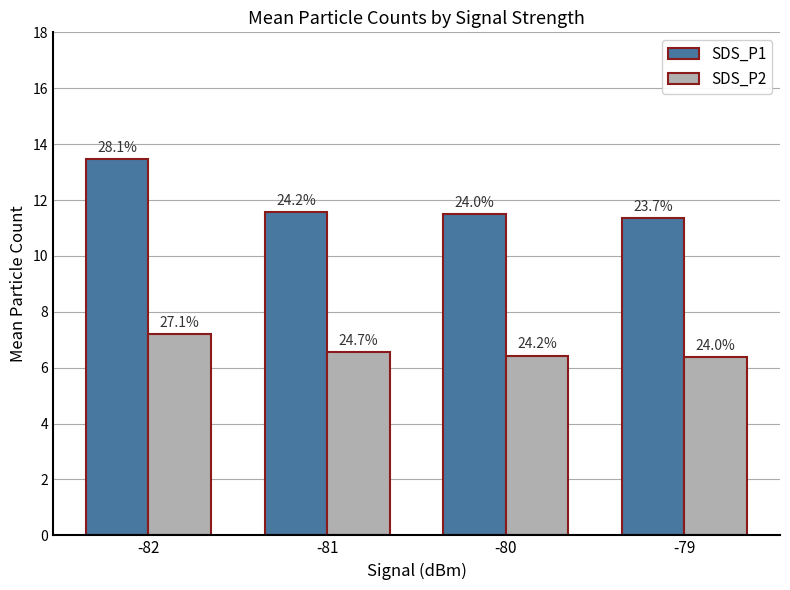

The value of SDS_P2 at -79 is 4.3. True or false?

False